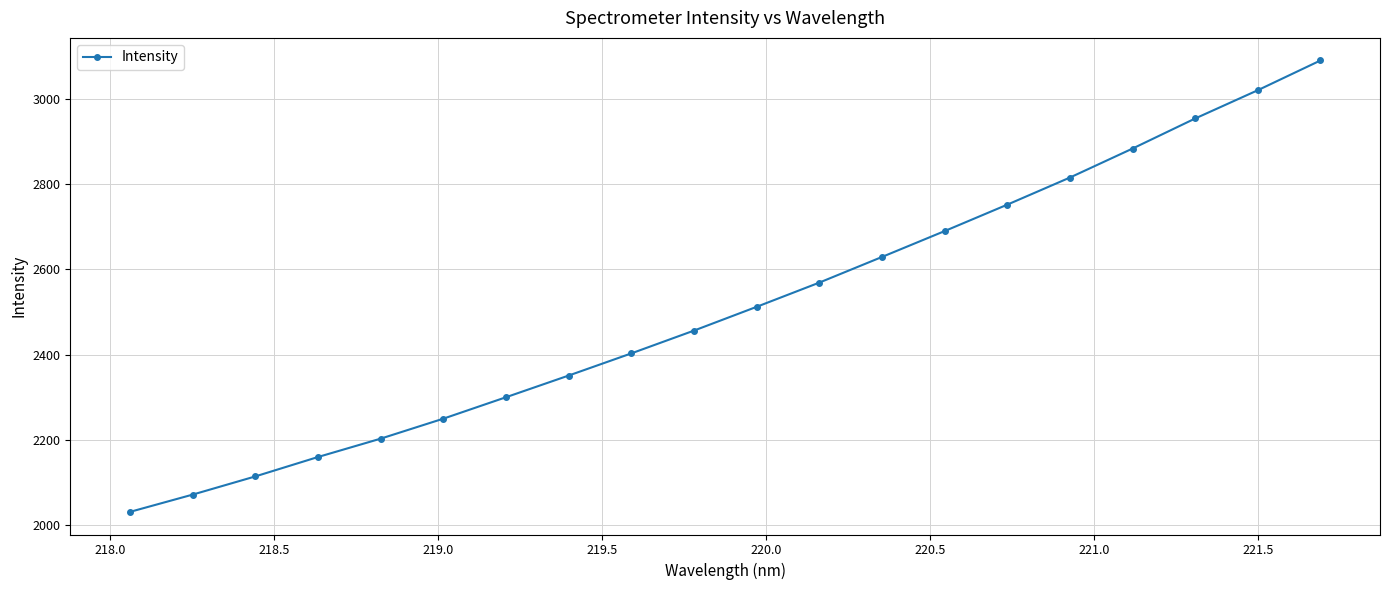

True or false: the data has more than 0 interior local peaks.

False